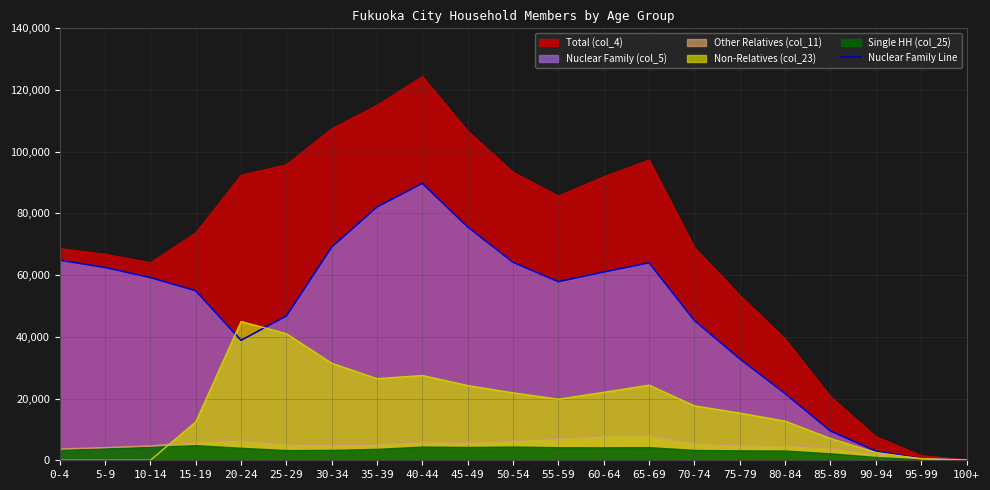

What is the average value?

47795